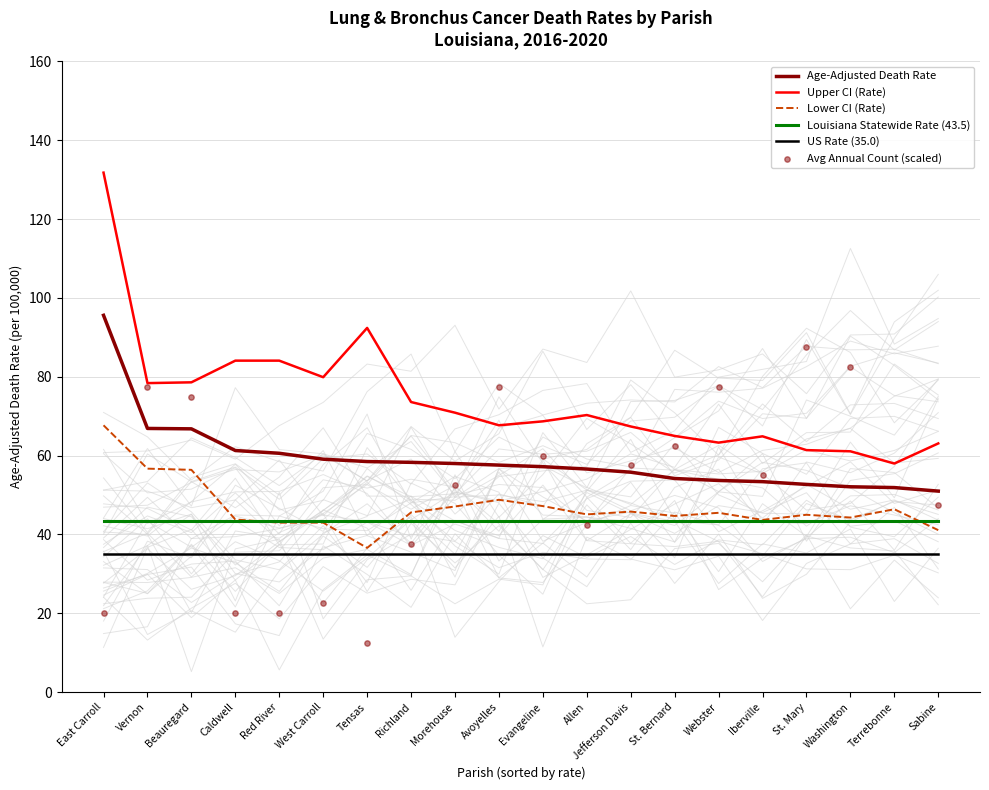

What is the highest value of the US Rate (35.0) series?

35.0